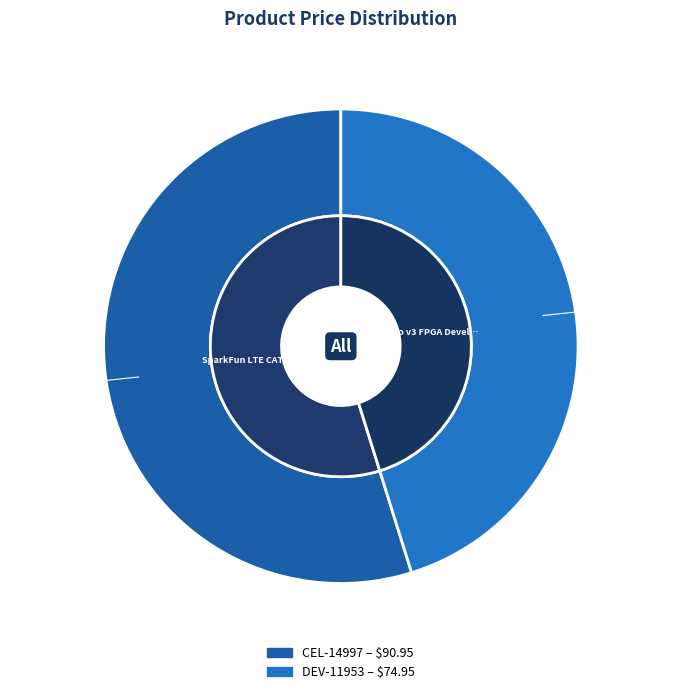

Is there a majority slice in this chart?

Yes